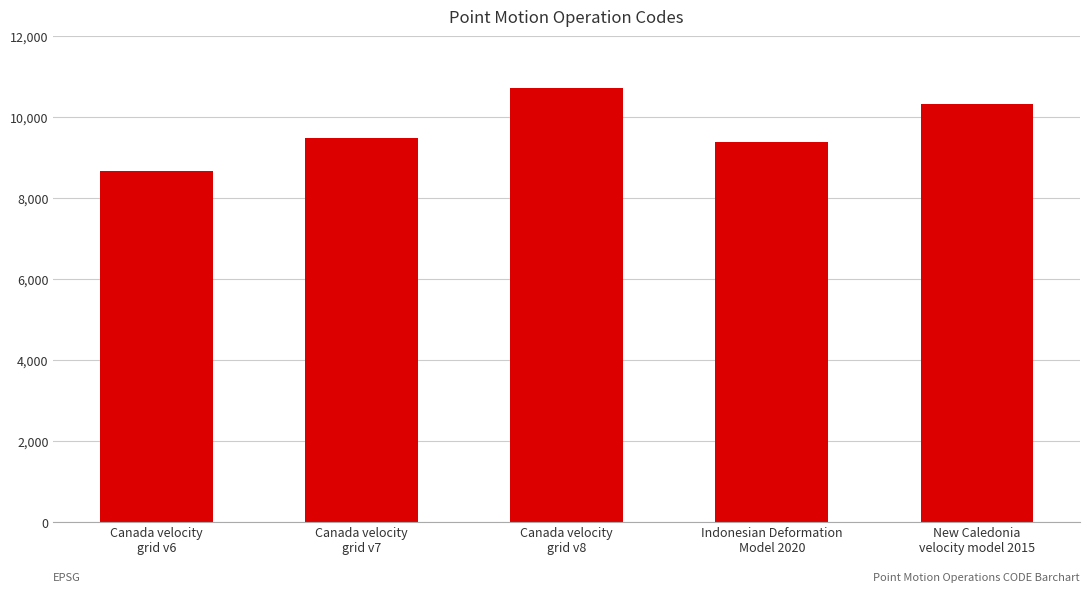

Approximately how many times larger is the value at Canada velocity
grid v6 compared to New Caledonia
velocity model 2015?

0.8